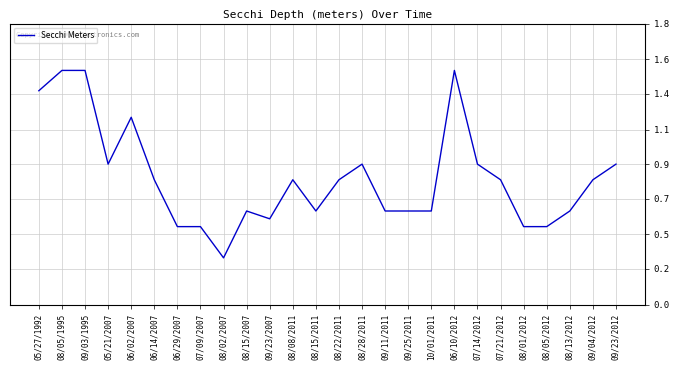

Where is the first local maximum?

06/02/2007